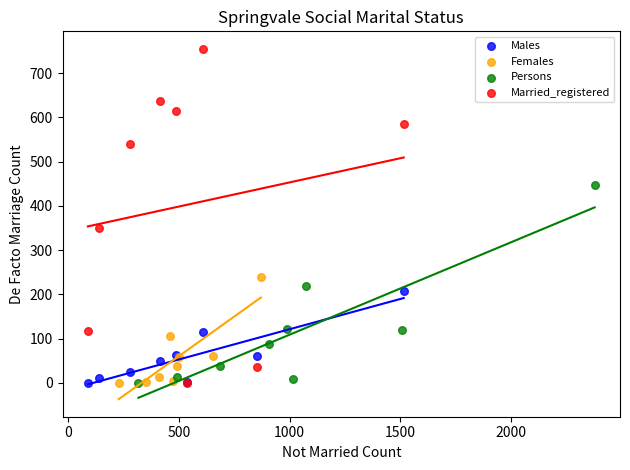

Which series has the largest Y range (max minus min)?

Married_registered